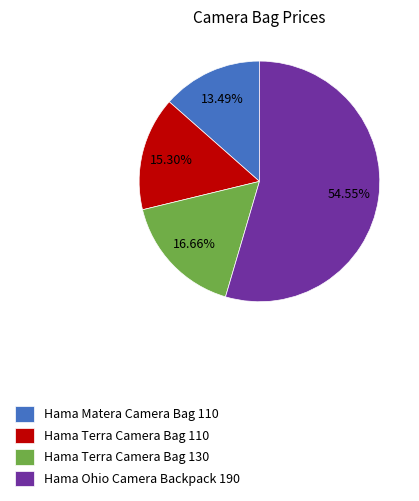

To the nearest percent, what percentage of the pie is Hama Terra Camera Bag 130?

17%